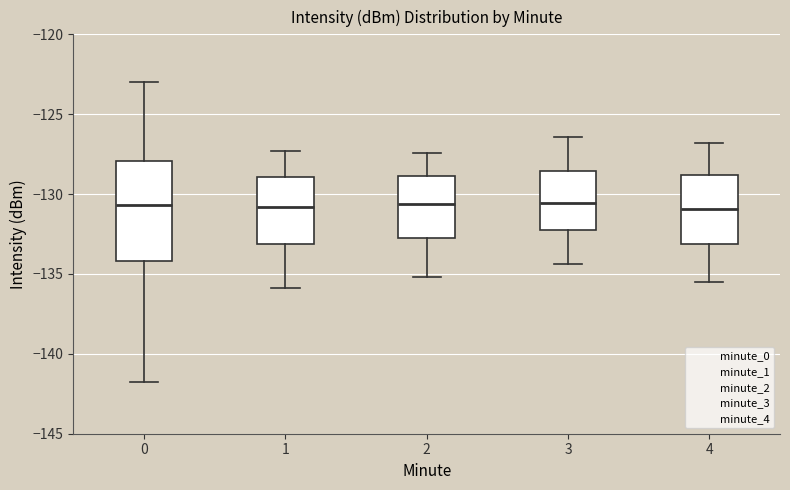

Comparing the boxes themselves (not the whiskers), which one is the tallest?

0